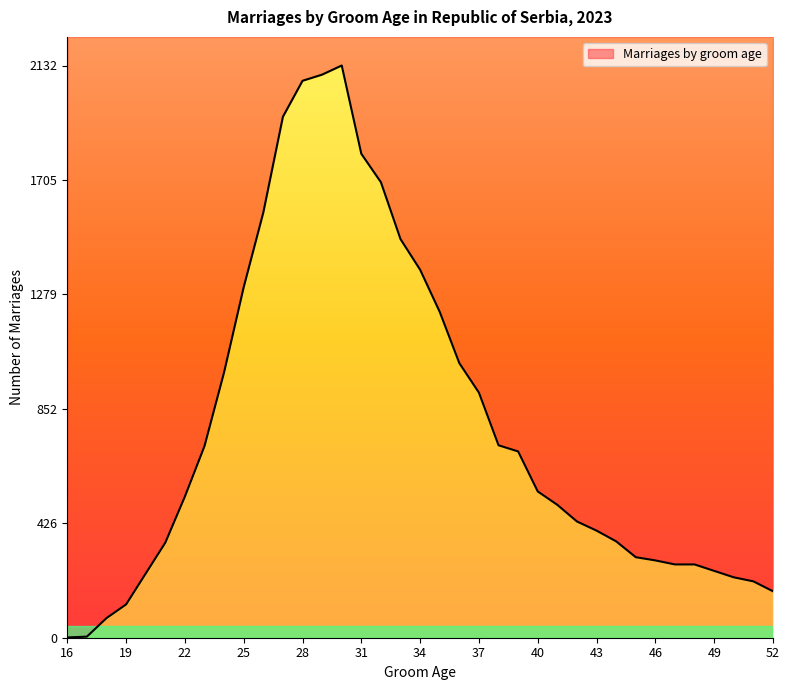

True or false: there are more than 1 points higher than both neighbors.

False